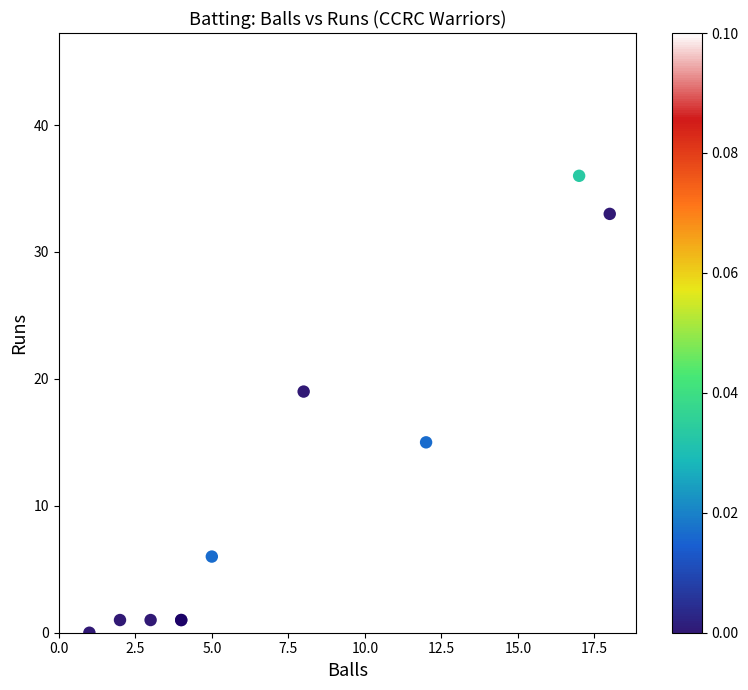

What Y value in the scatter plot is closest to 22?

19